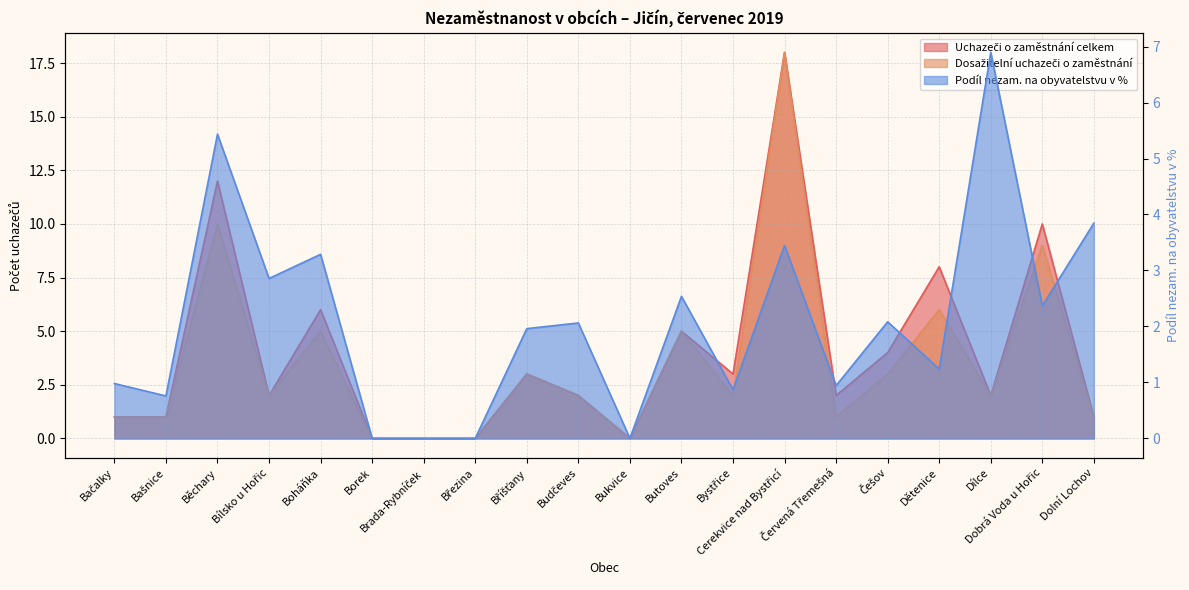

At which category is the sum across all series the highest?

Cerekvice nad Bystřicí